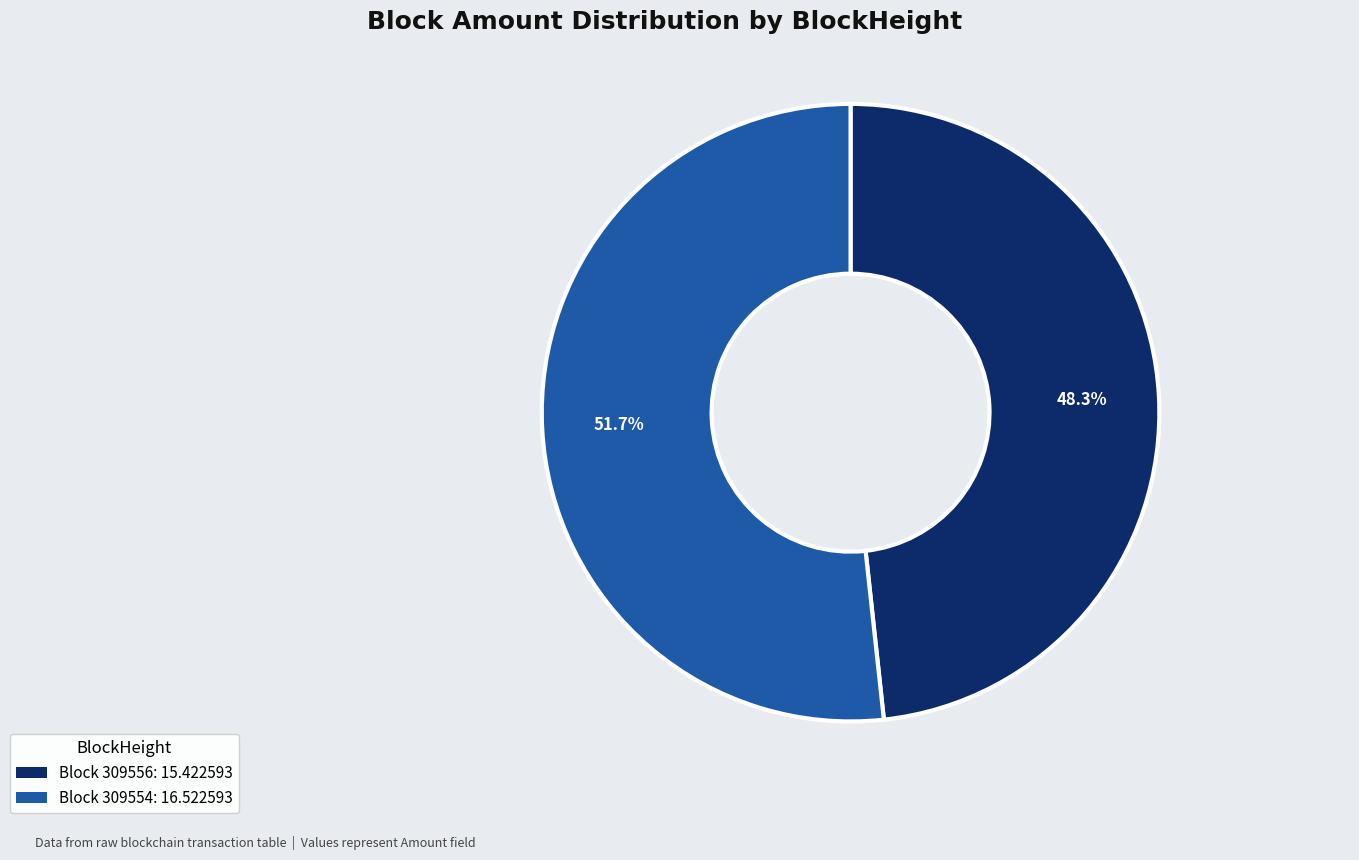

Is there a majority slice in this chart?

Yes